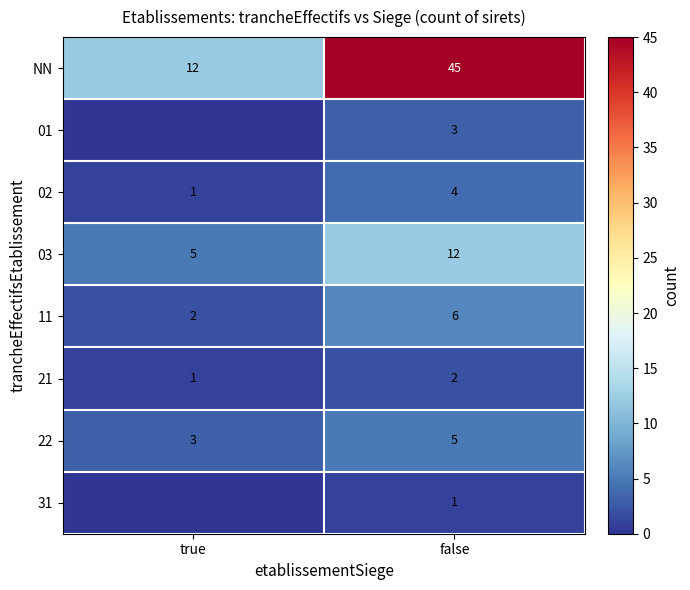

What is the spread (max minus min) of values at true?

12